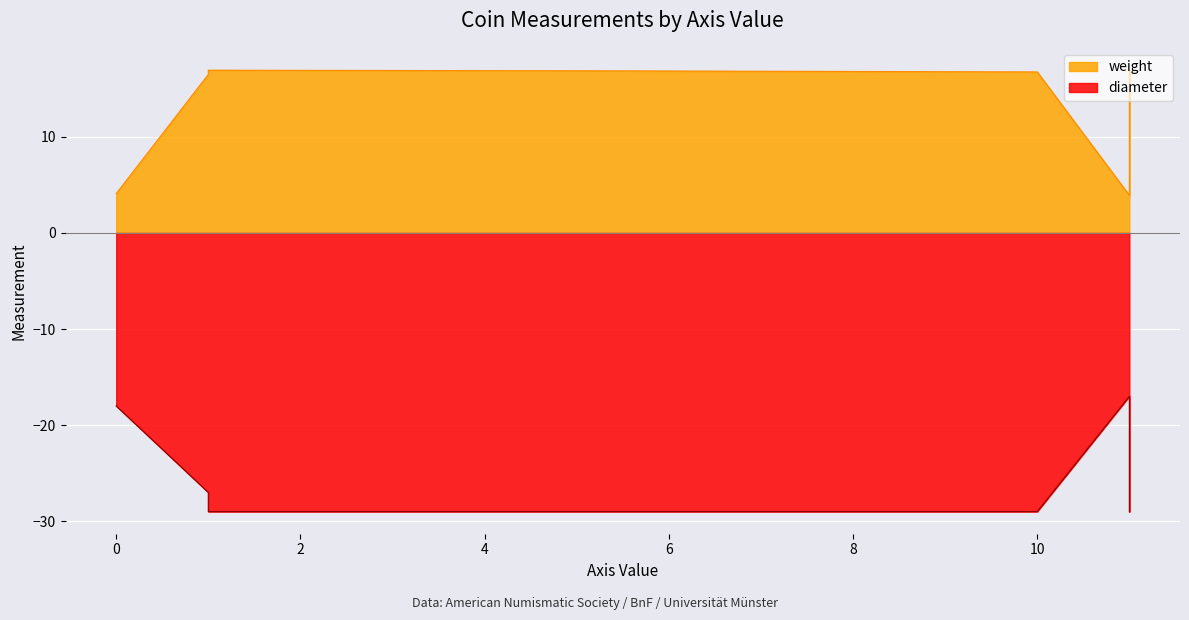

True or false: diameter has a value of 29.0 at 11.

True